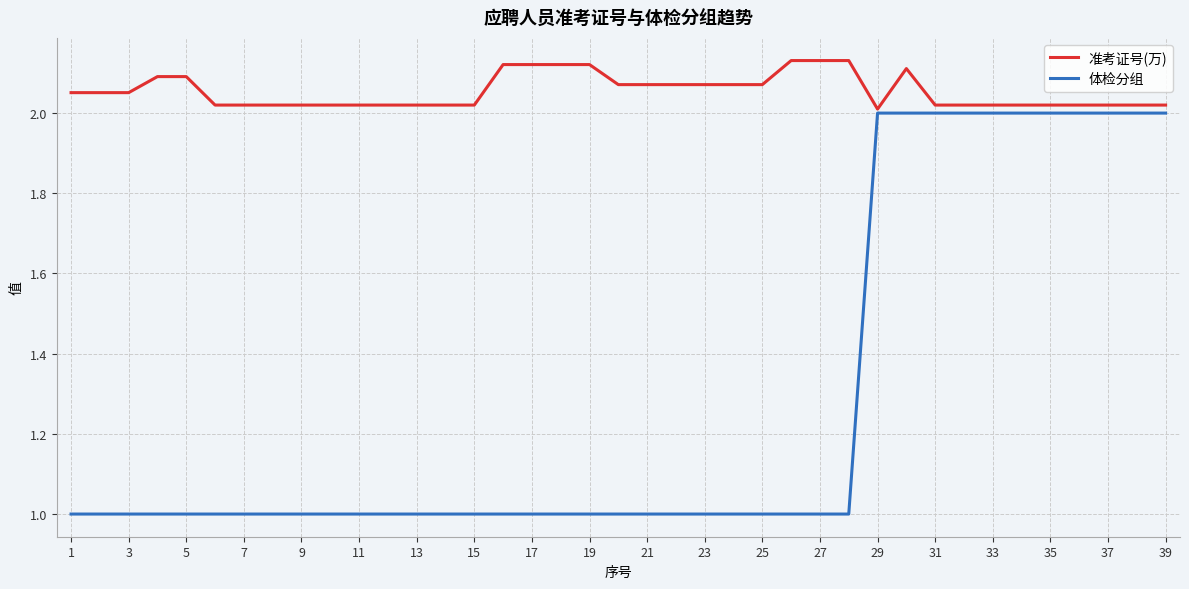

Which series has the largest total across all categories?

准考证号(万)